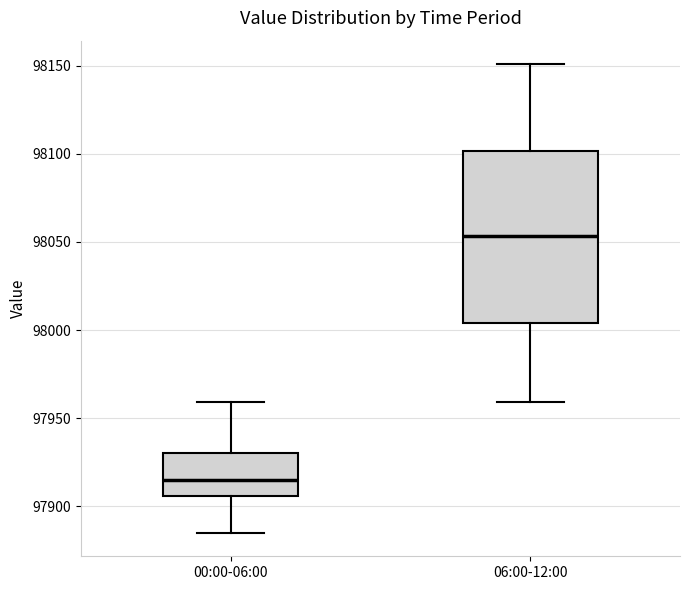

Which box's median line is the highest?

06:00-12:00